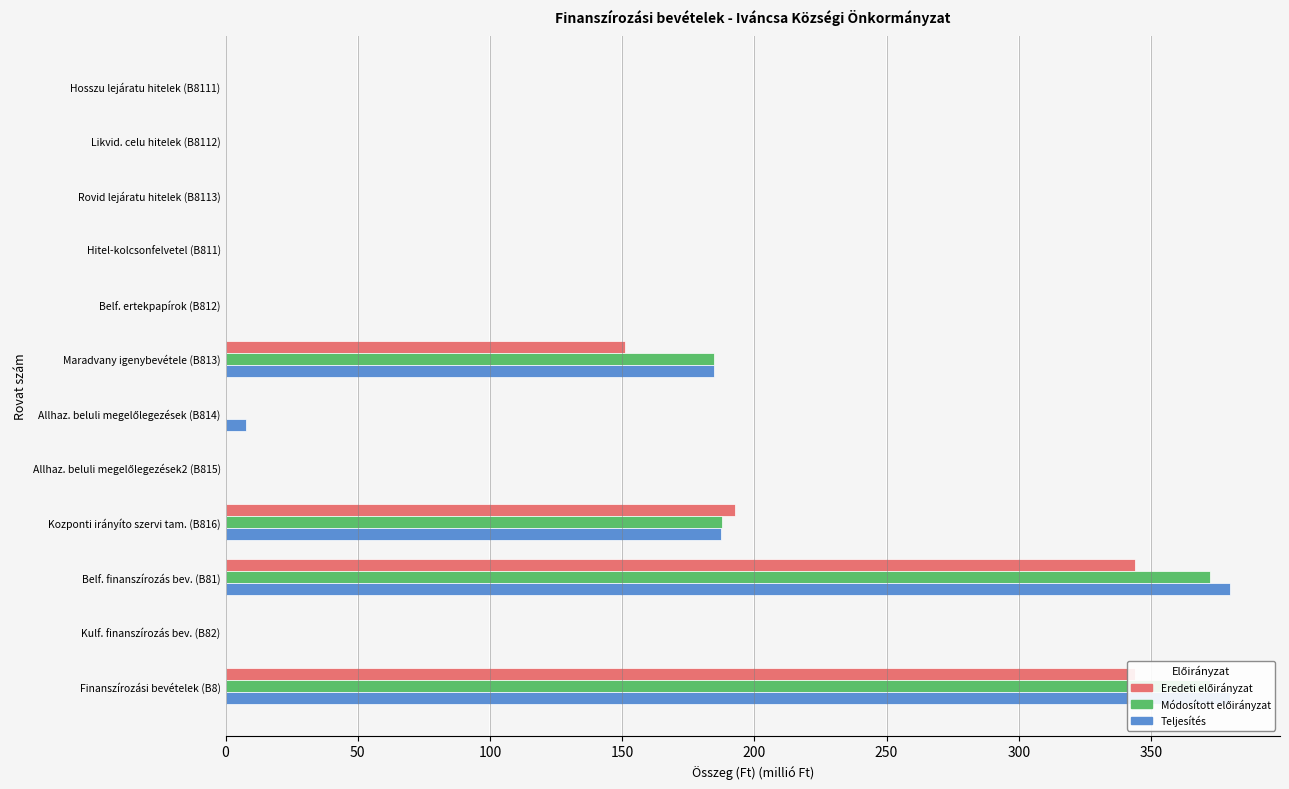

How many groups of bars are there?

12